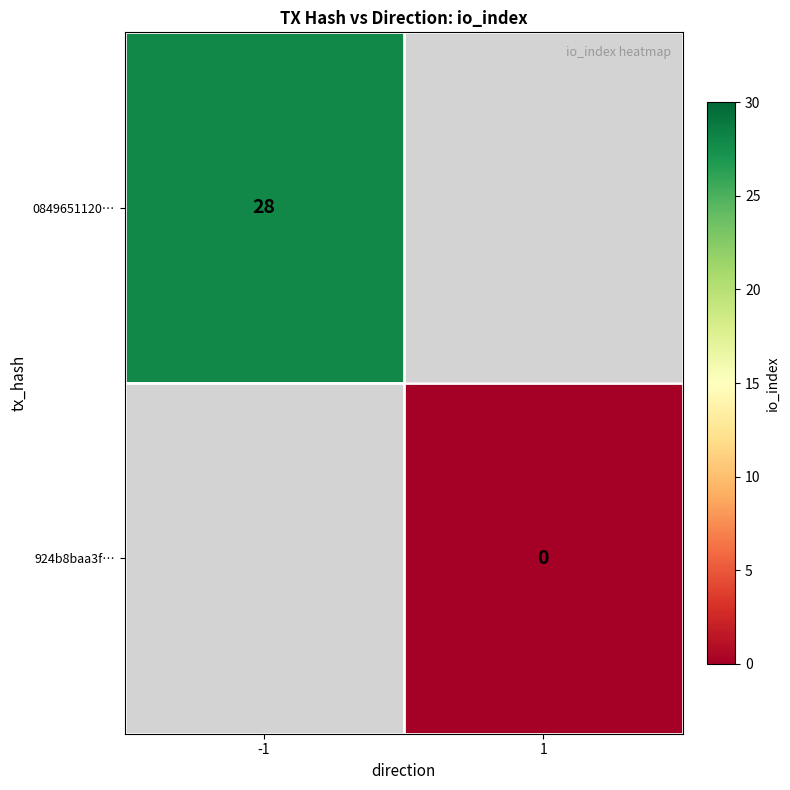

The 0849651120… series shows 11 at -1. True or false?

False